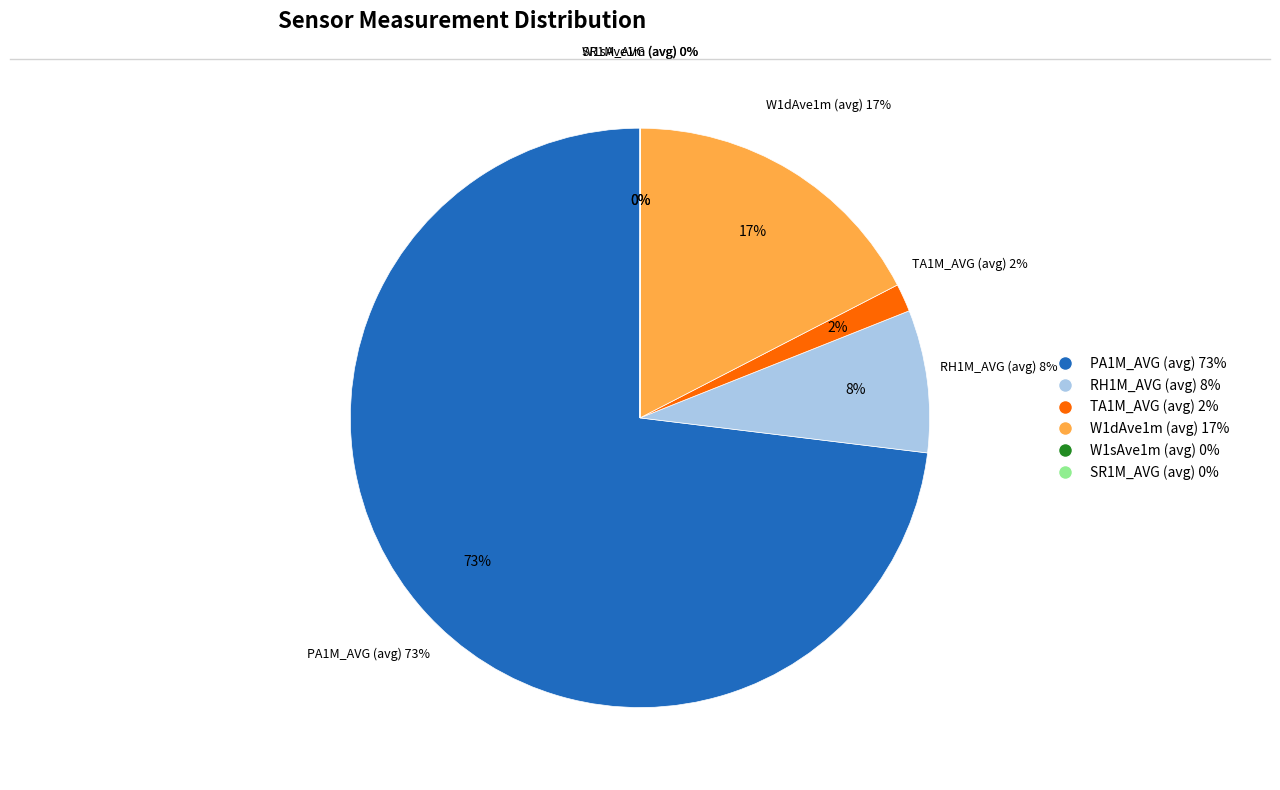

Which slice represents more than half of the pie?

PA1M_AVG (avg)